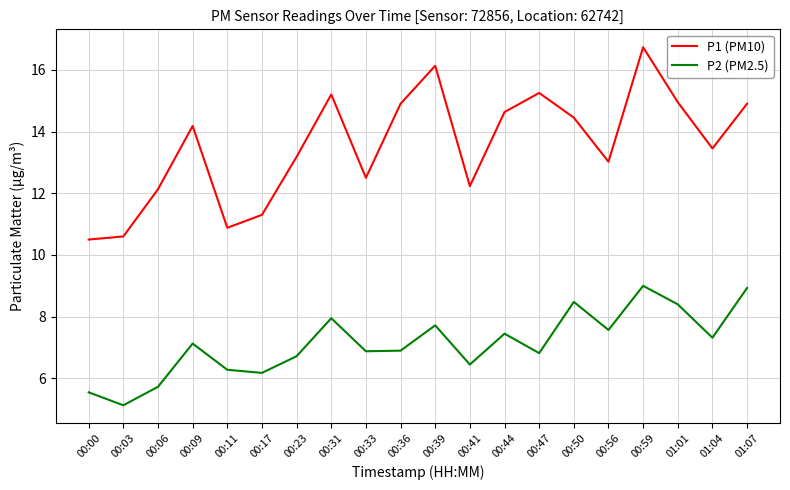

Is it true that P1 (PM10) equals 20.7 at 00:31?

False